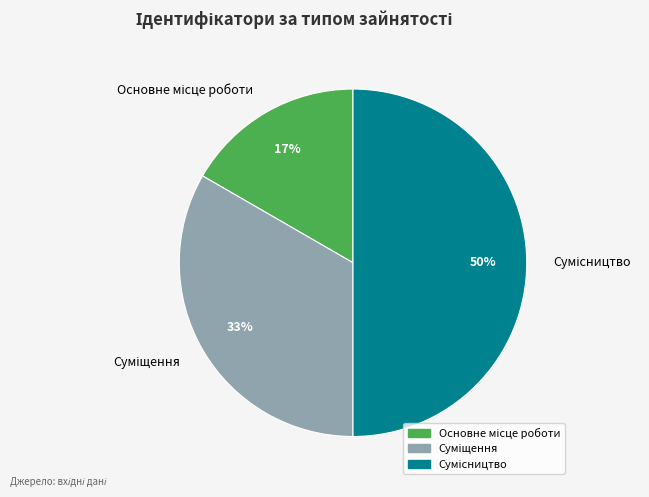

Count the number of slices in the pie.

3